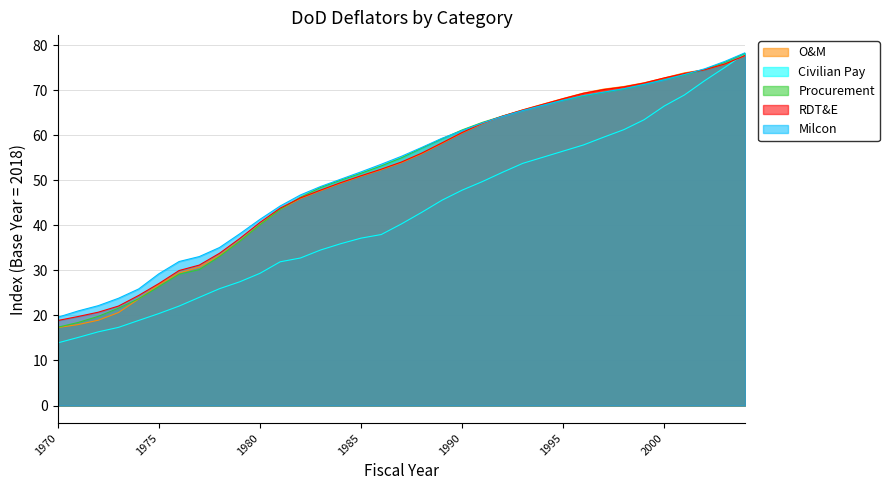

How many lines are shown in the chart?

5